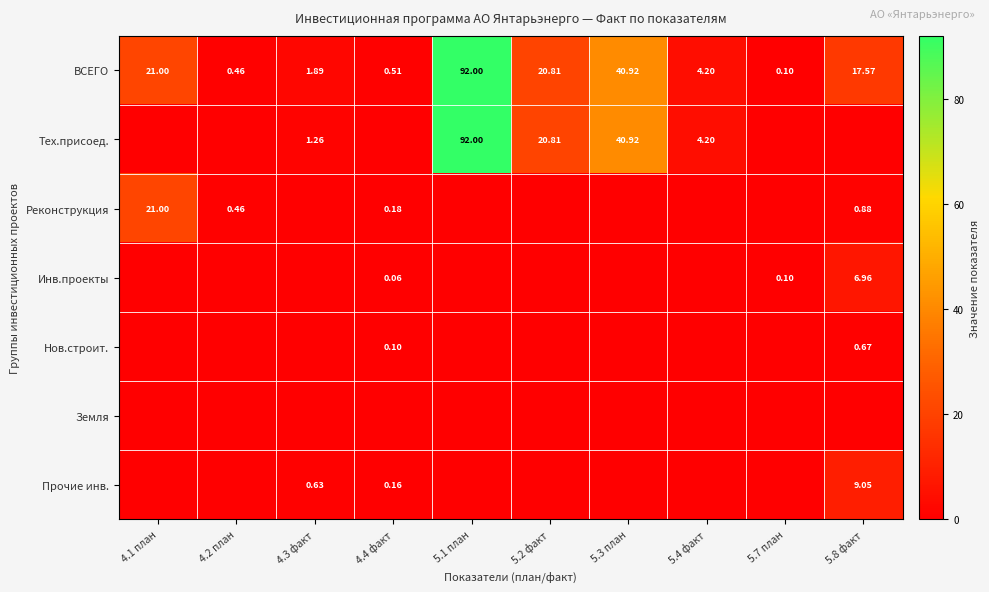

At how many categories does at least one series exceed 65?

1